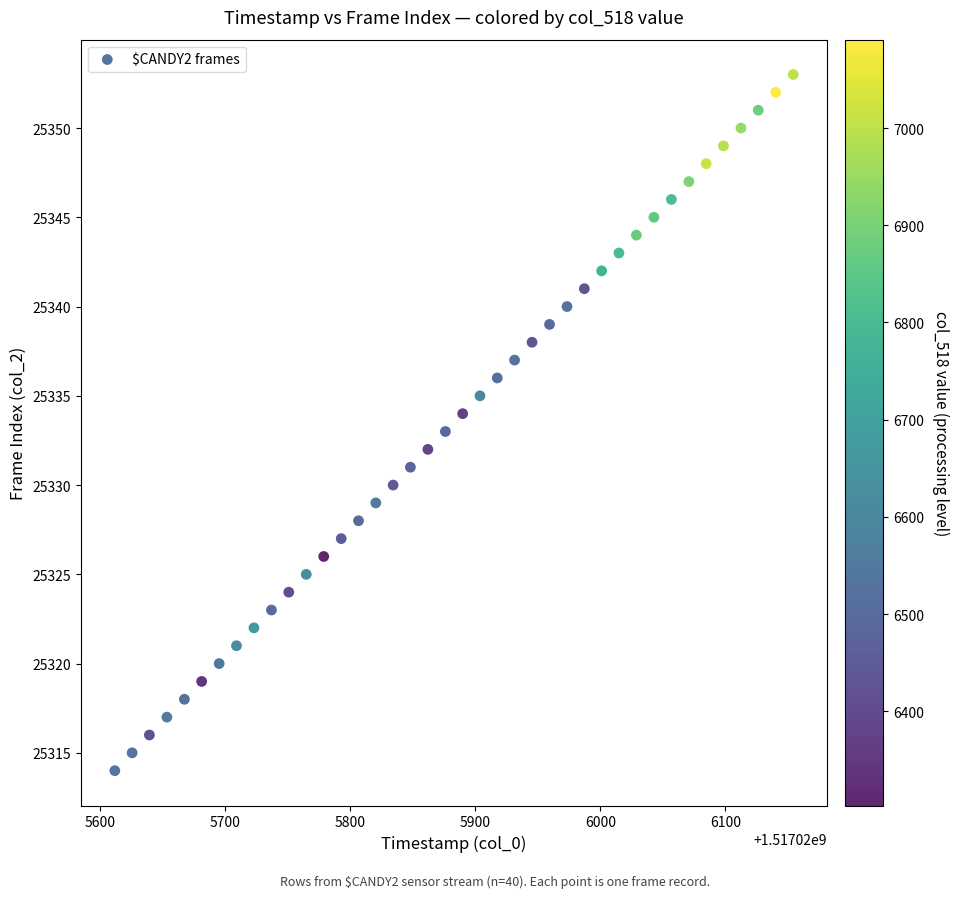

What is the range of Y values (max minus min)?

39